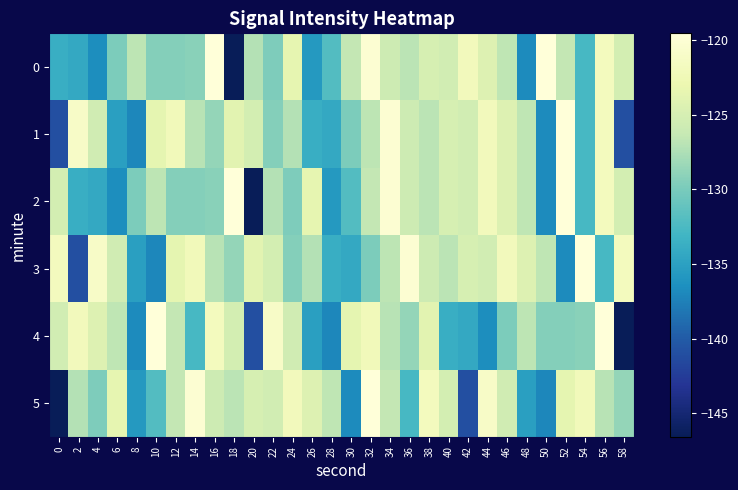

Which label corresponds to the largest value in the chart?

16